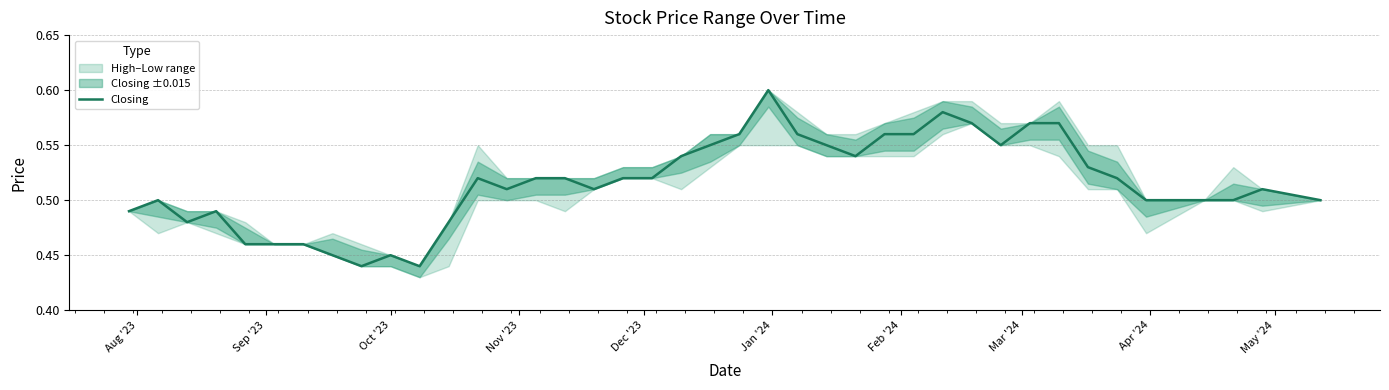

Does the chart have visible grid lines?

Yes